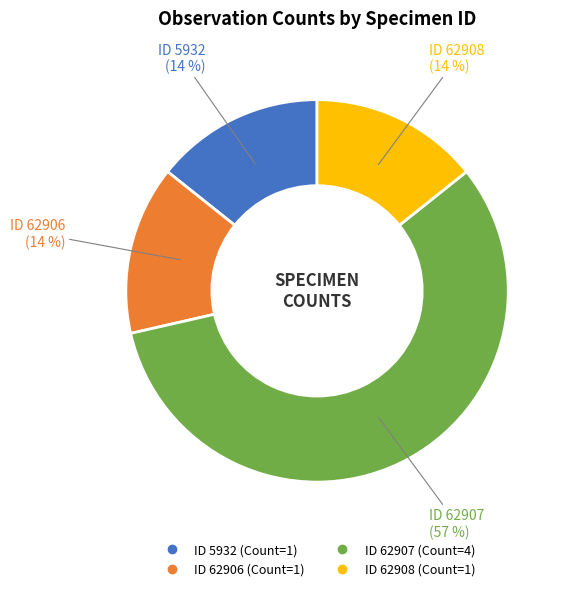

To the nearest percent, what is the difference between the largest and smallest slice percentages?

43%